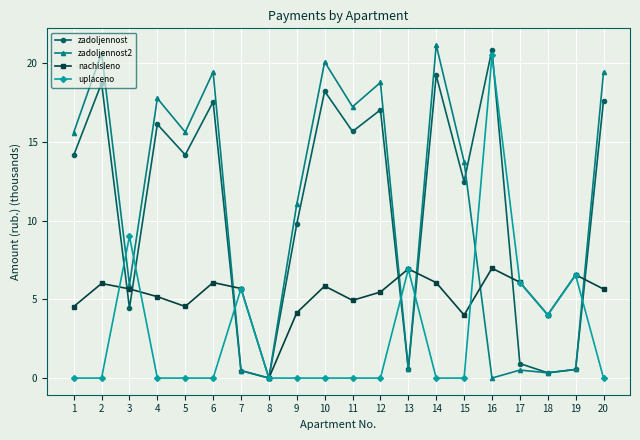

At which category does zadoljennost reach its first local peak?

2